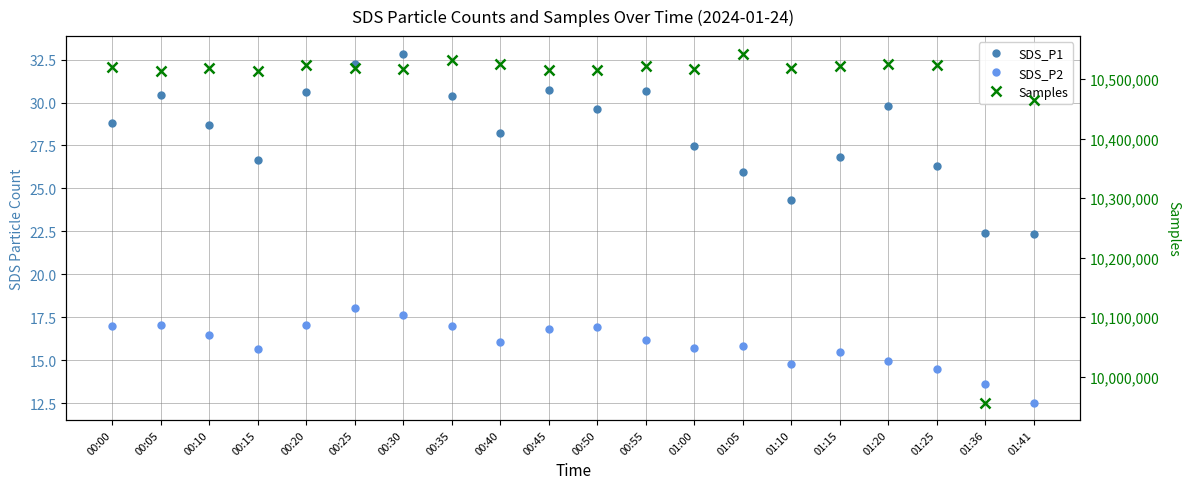

Is it true that SDS_P2 equals 15.8 at 01:05?

True